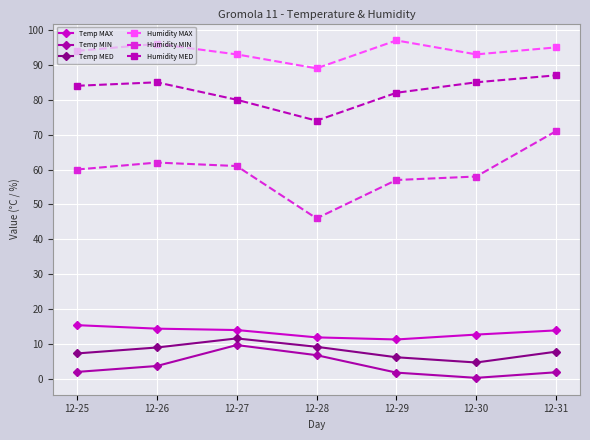

What is the average value of the Temp MED series?

8.0